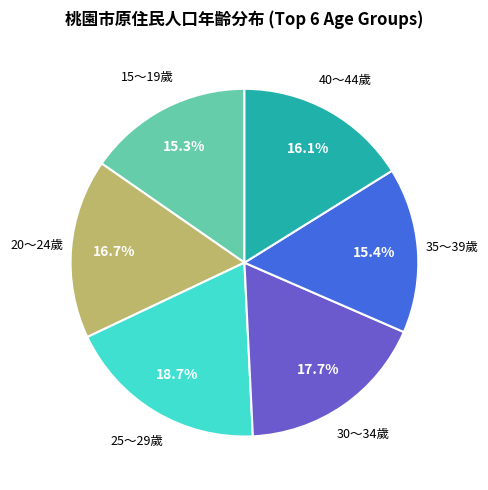

What percentage is the 25～29歲 slice, to the nearest percent?

19%